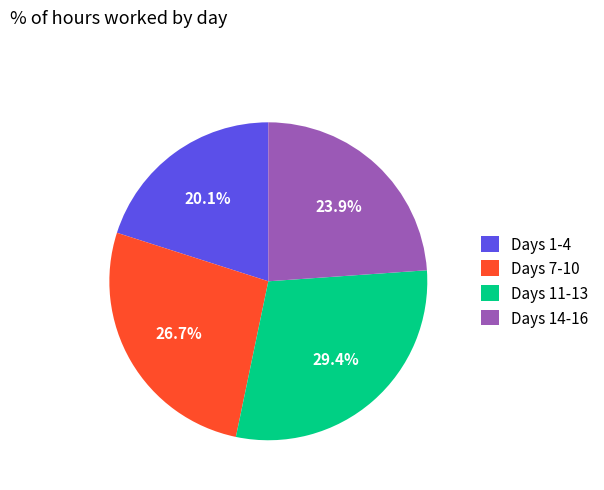

What portion of the pie excludes Days 11-13?

70.6%